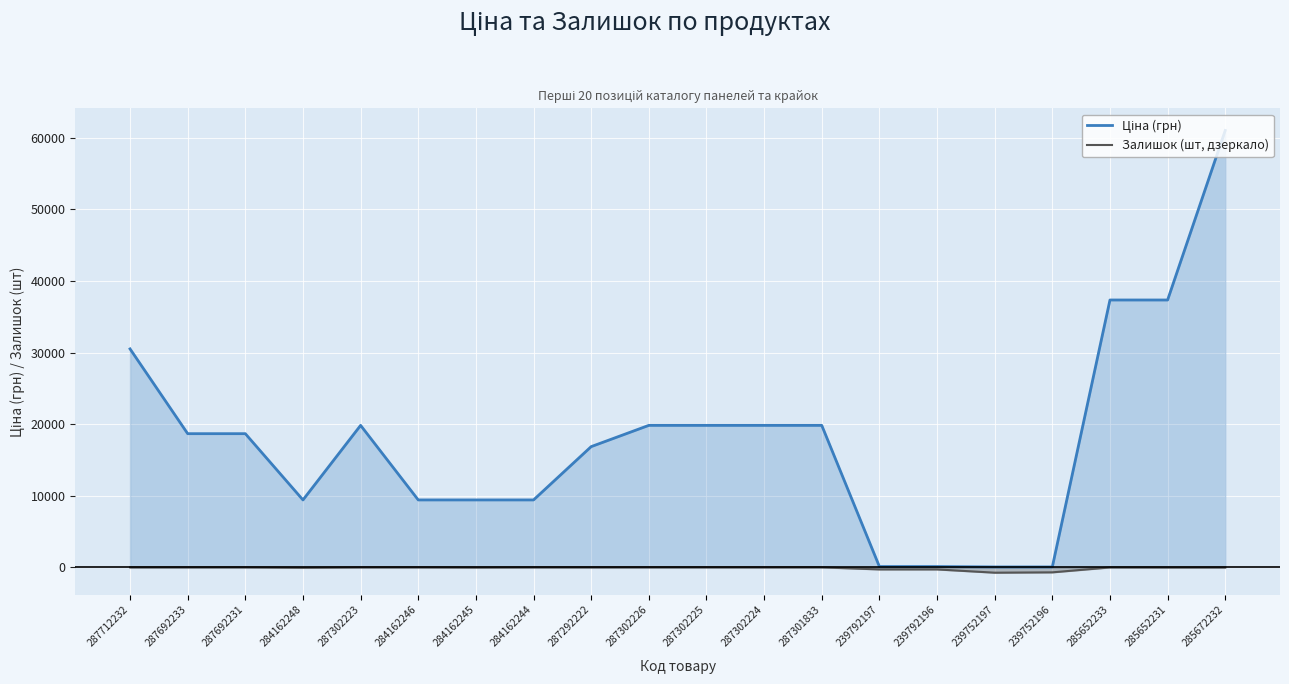

True or false: Залишок (шт, дзеркало) and Ціна (грн) cross at least once.

False